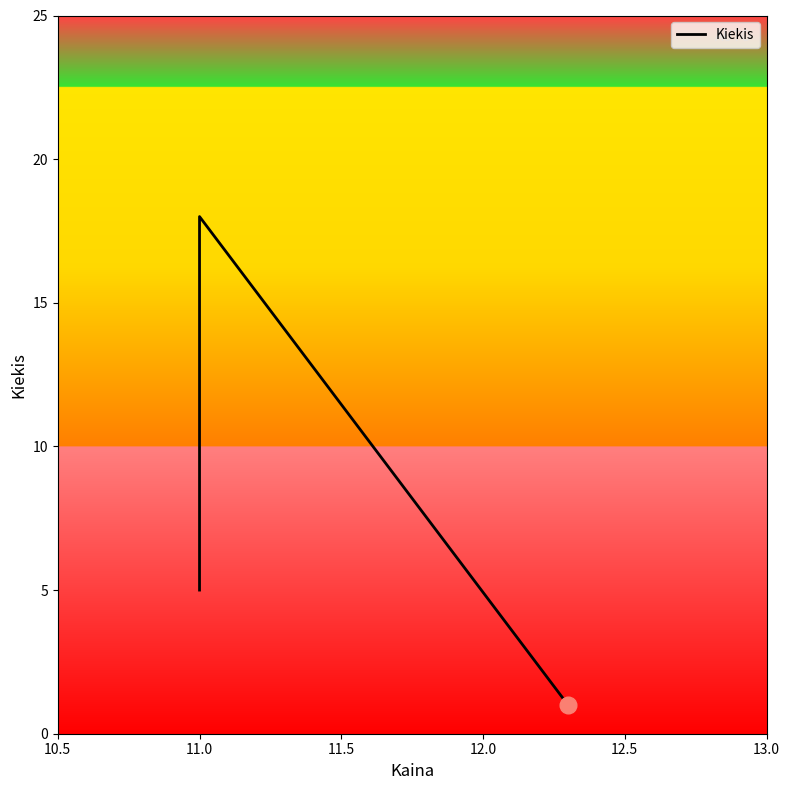

Reading left to right, what are all the values shown in this chart?

5	18	1